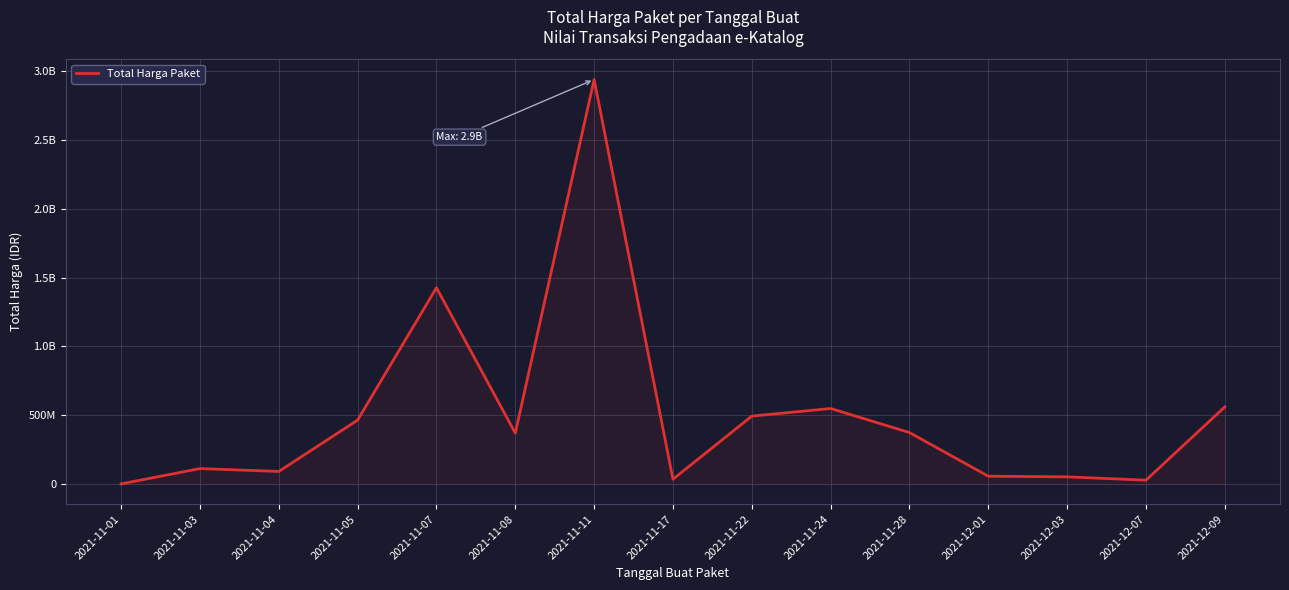

Does the chart have visible grid lines?

Yes